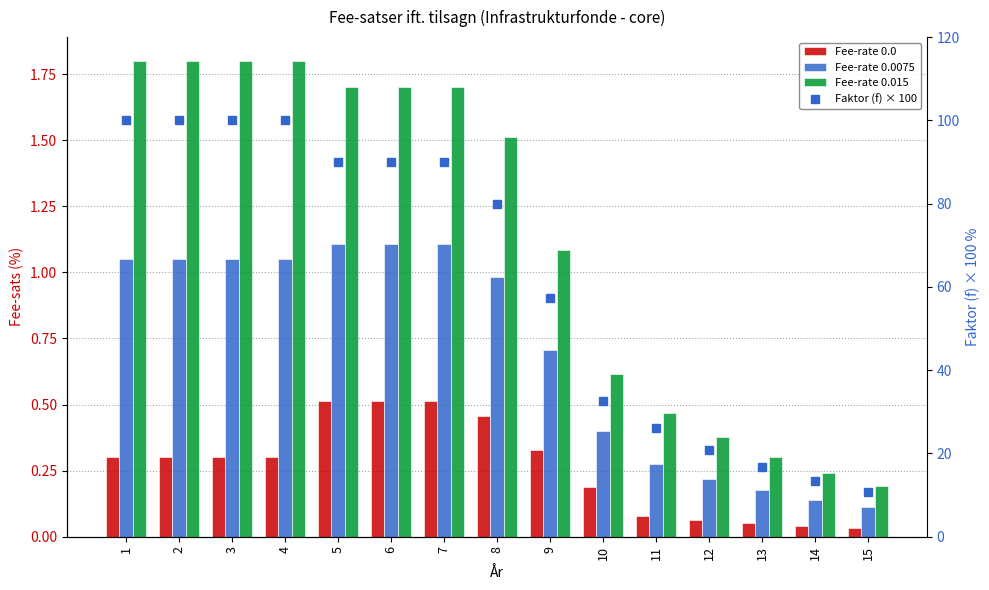

At which category is the sum across all series the highest?

1